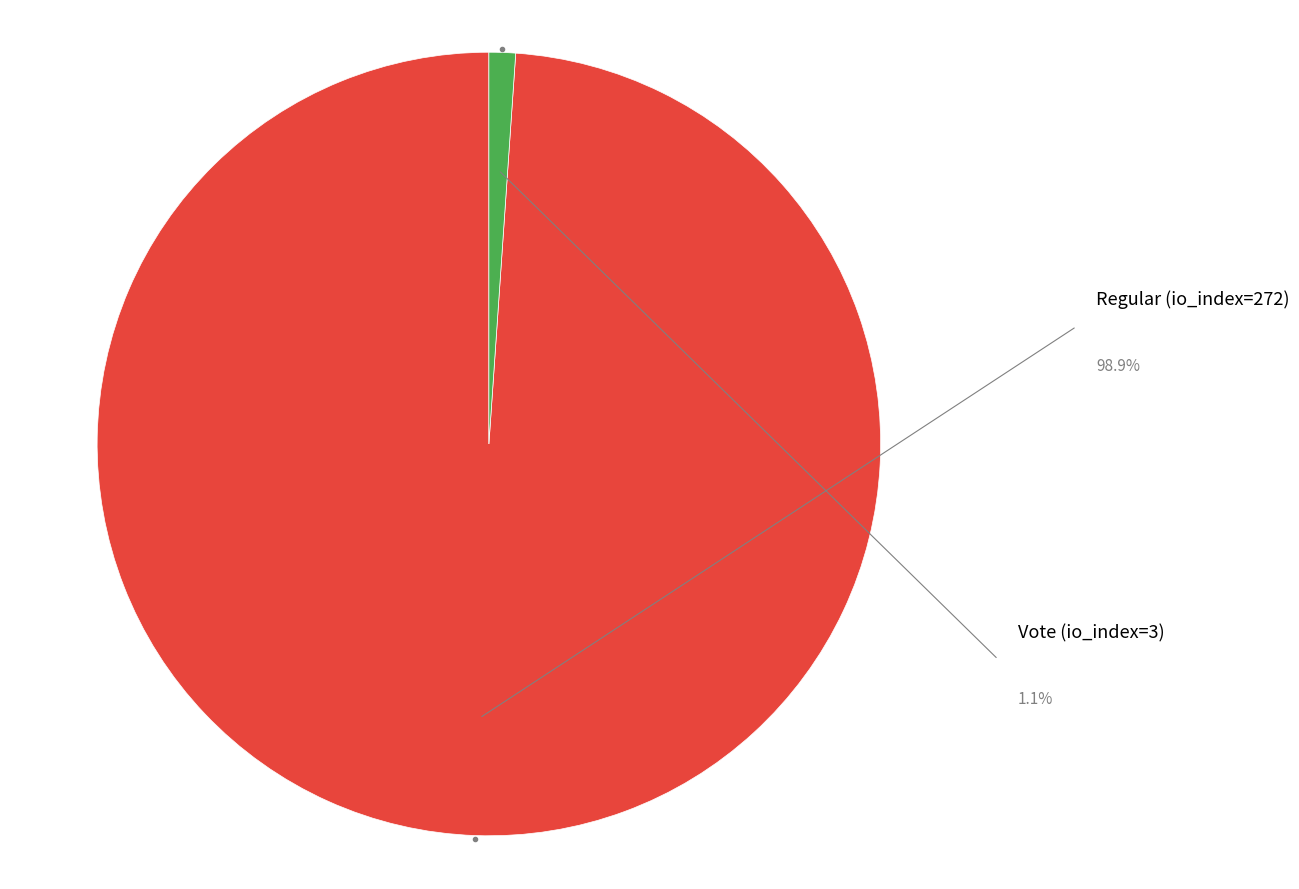

Does any single category account for the majority?

Yes